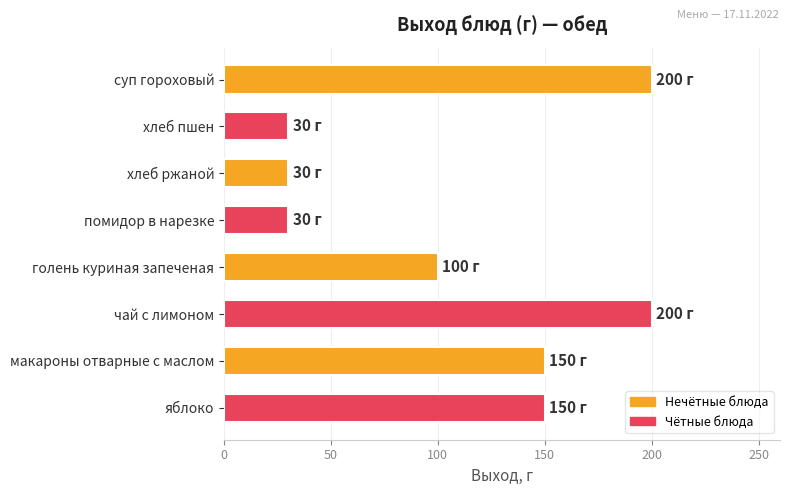

Approximately how many times larger is the value at макароны отварные с маслом compared to хлеб ржаной?

5.0